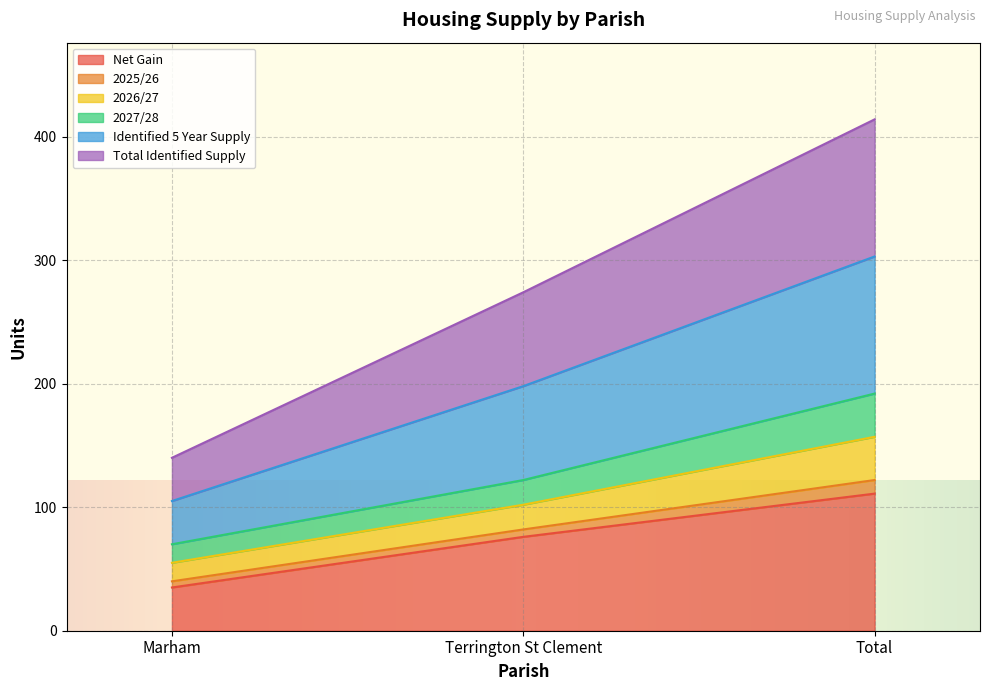

How many lines are shown in the chart?

6